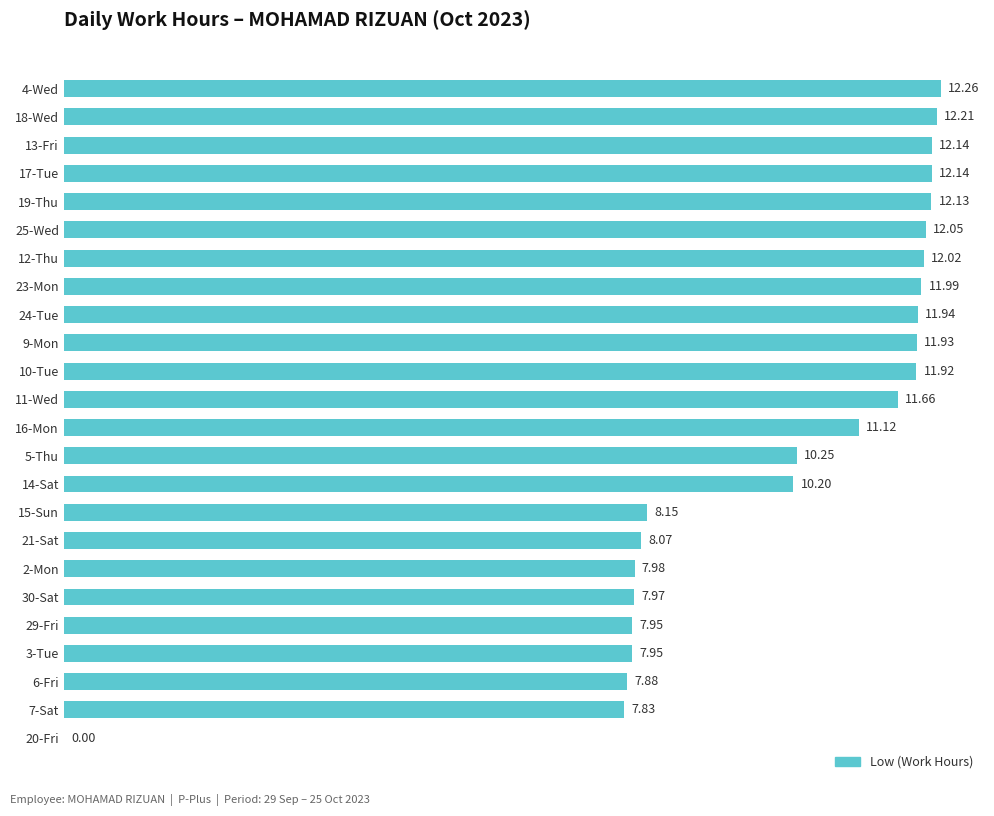

Approximately how many times larger is the value at 6-Fri compared to 7-Sat?

1.0